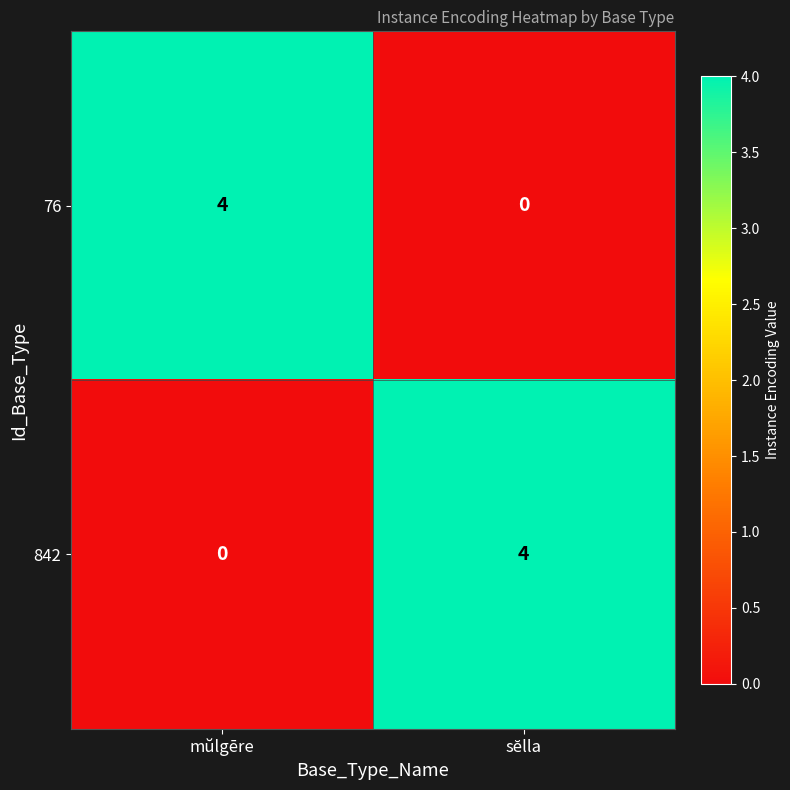

What is the greatest value displayed?

4